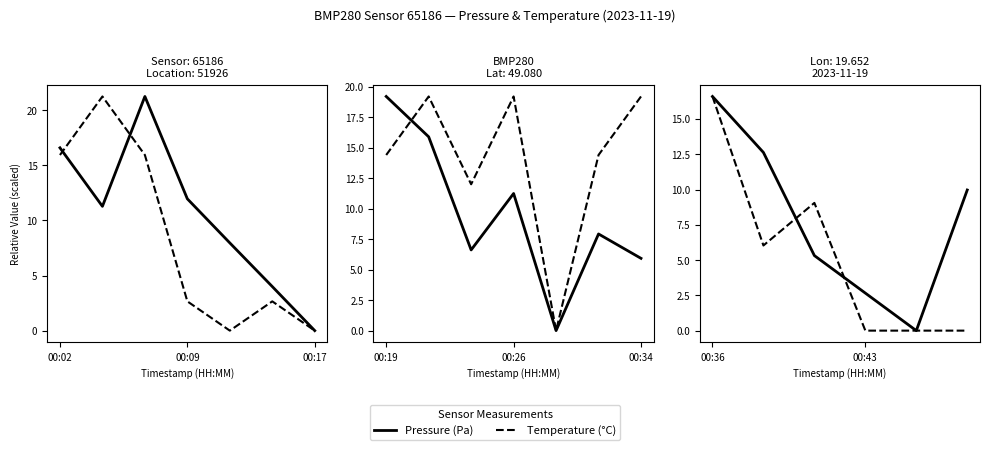

At 00:09, list the series in order from largest to smallest.

Pressure (Pa), Temperature (°C)